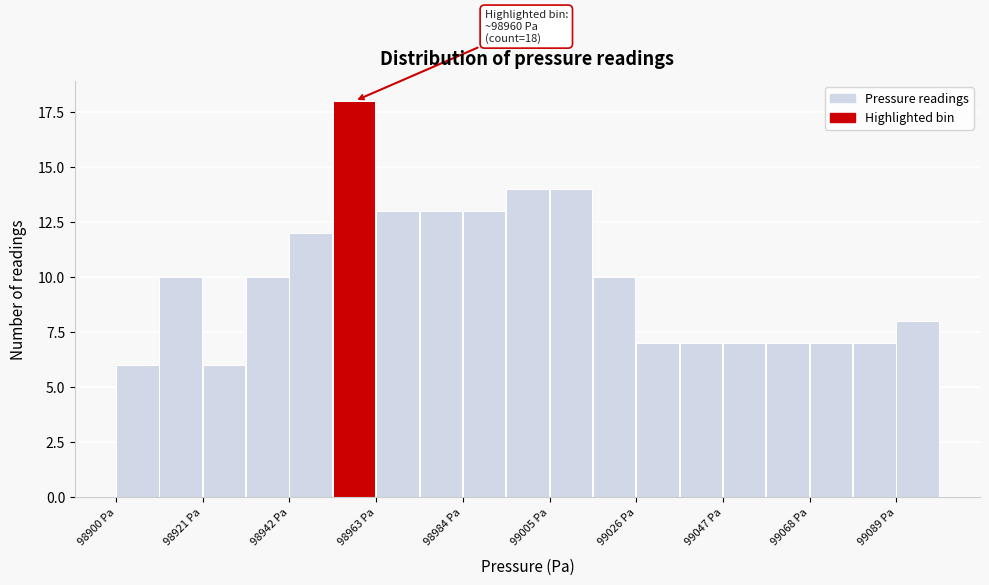

Read against the x-axis, roughly where is the centre of the tallest bar?

98960